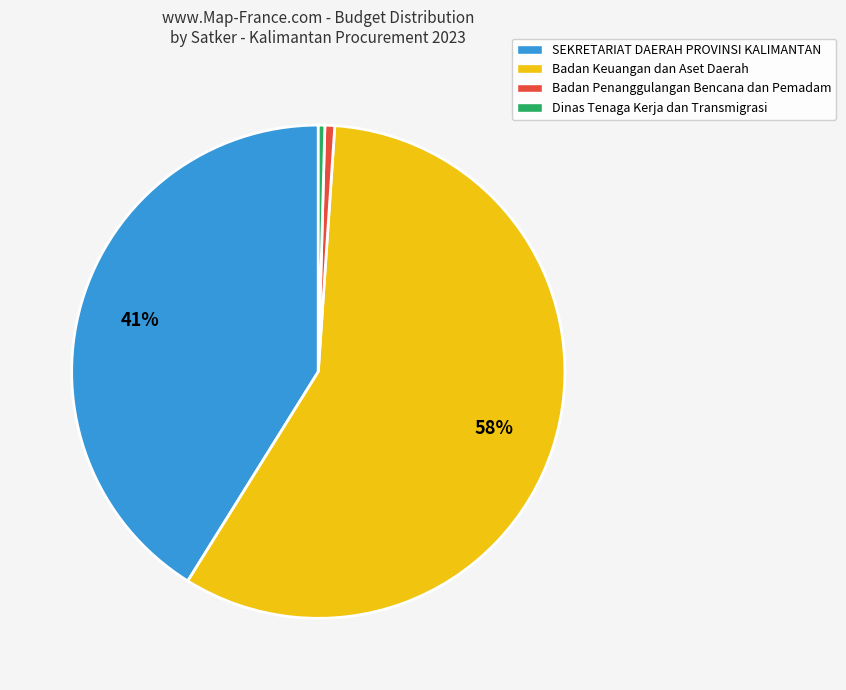

What is the majority slice?

Badan Keuangan dan Aset Daerah